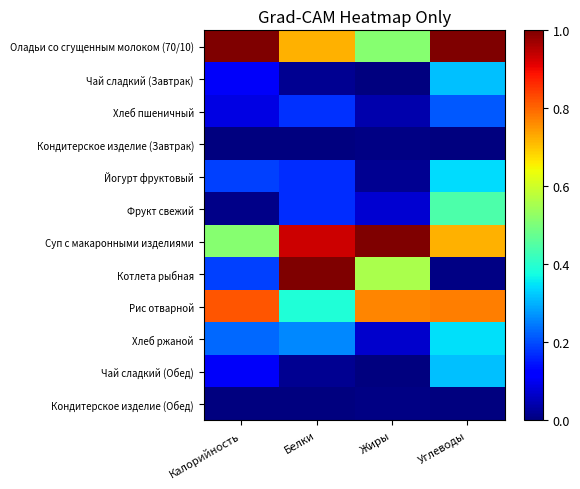

What is the greatest value displayed?

1.0